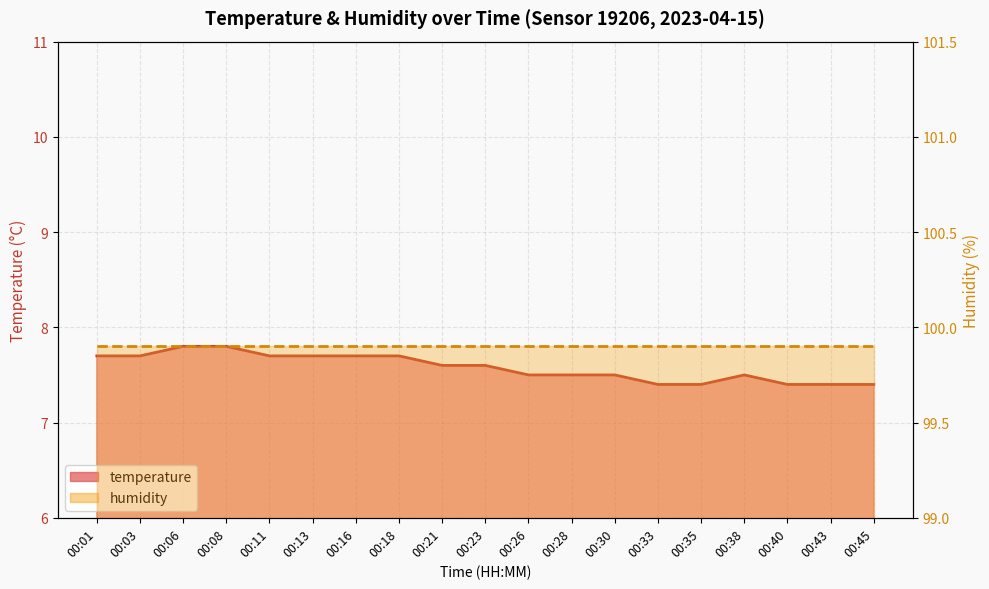

Rank the series by their maximum value, from highest to lowest.

humidity, temperature